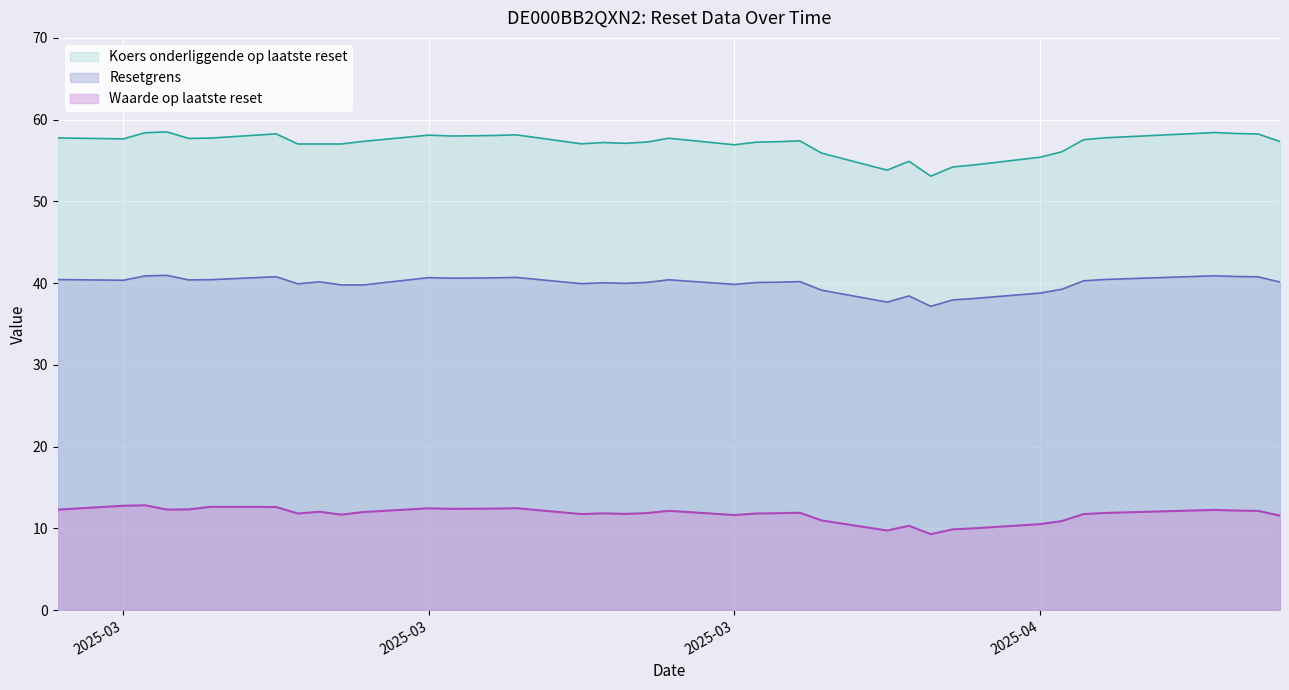

How many lines are shown in the chart?

3